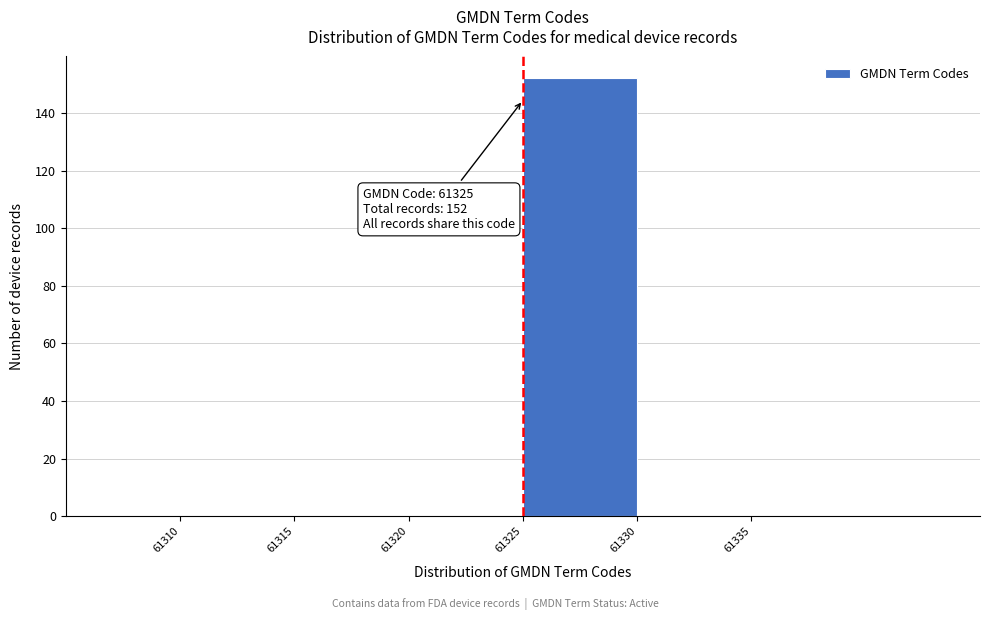

Which range on the x-axis has the tallest bar?

61325 to 61330